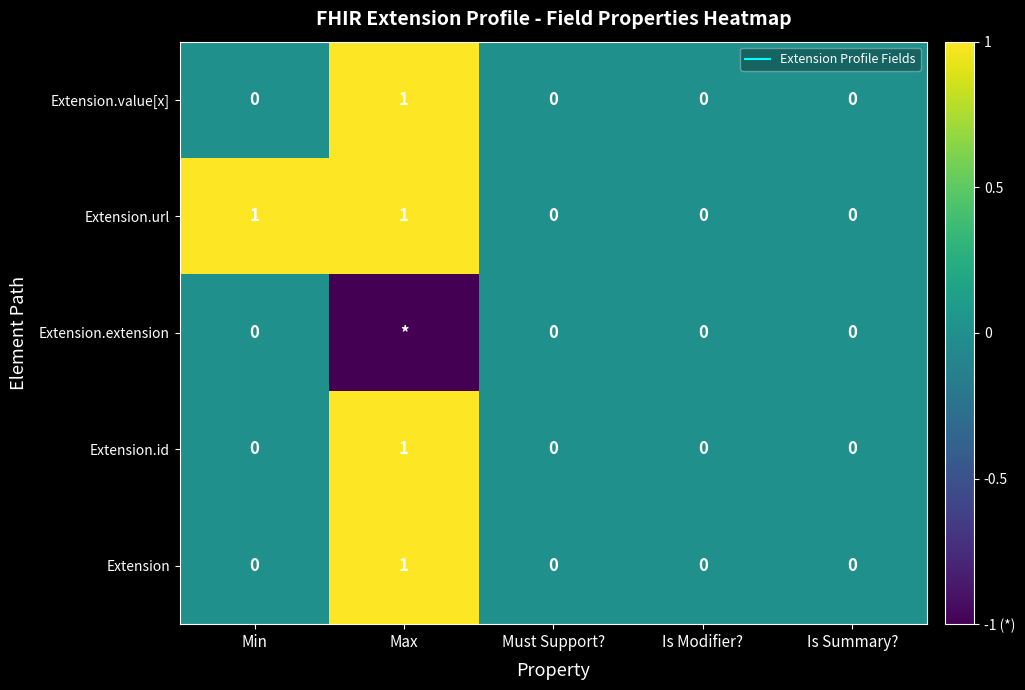

Which series has the largest range (max minus min)?

Extension